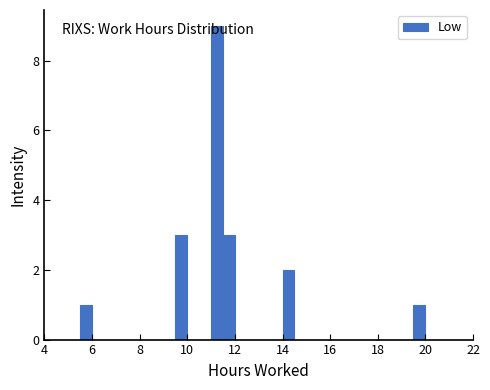

Around what value on the x-axis is the tallest bar? Give the approximate position of its centre, as read against the axis.

11.2